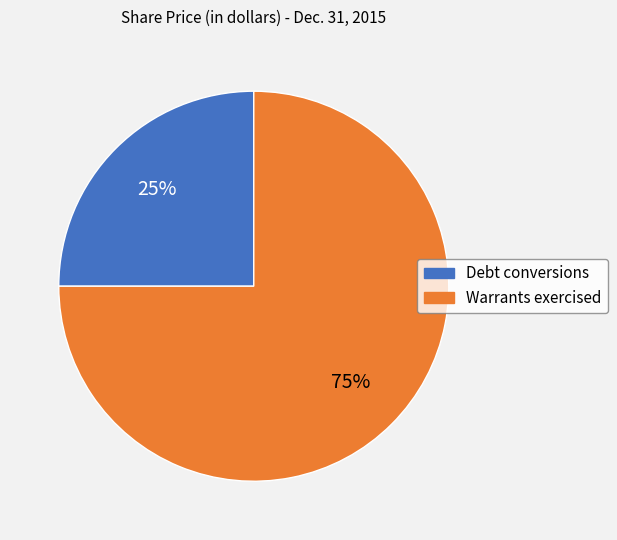

Combined, do Debt conversions and Warrants exercised account for over 50%?

Yes